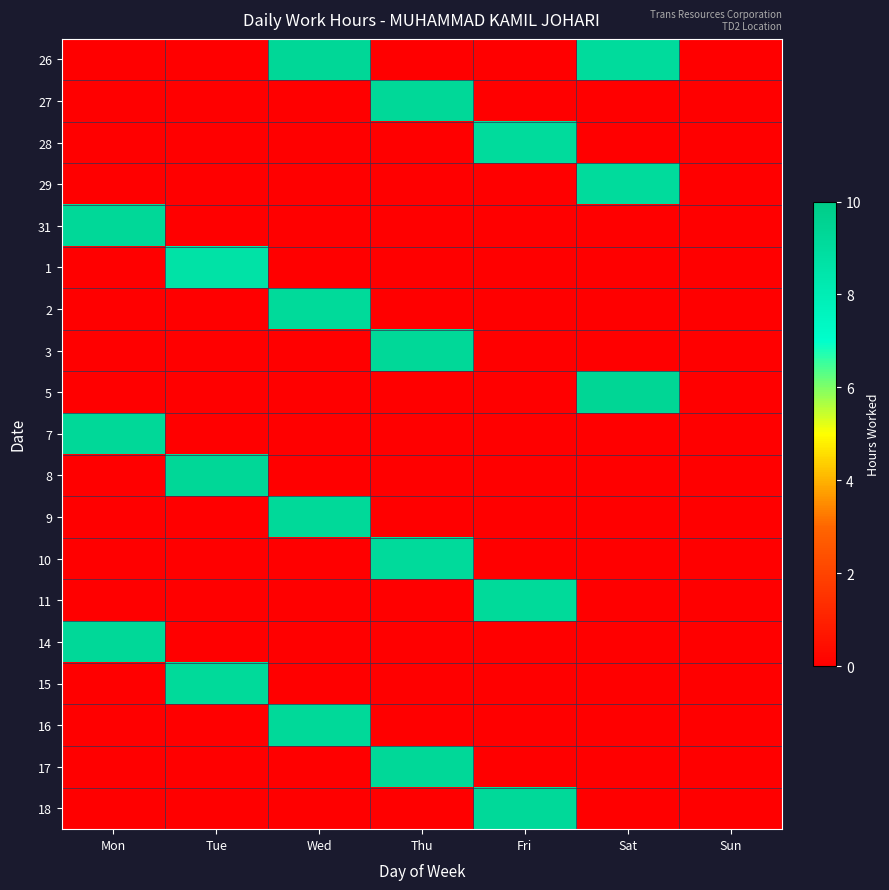

Reading left to right, extract all data points from this chart.

26: Mon=0.0	Tue=0.0	Wed=9.3	Thu=0.0	Fri=0.0	Sat=9.1	Sun=0.0
27: Mon=0.0	Tue=0.0	Wed=0.0	Thu=9.2	Fri=0.0	Sat=0.0	Sun=0.0
28: Mon=0.0	Tue=0.0	Wed=0.0	Thu=0.0	Fri=9.1	Sat=0.0	Sun=0.0
29: Mon=0.0	Tue=0.0	Wed=0.0	Thu=0.0	Fri=0.0	Sat=9.1	Sun=0.0
31: Mon=9.2	Tue=0.0	Wed=0.0	Thu=0.0	Fri=0.0	Sat=0.0	Sun=0.0
1: Mon=0.0	Tue=8.7	Wed=0.0	Thu=0.0	Fri=0.0	Sat=0.0	Sun=0.0
2: Mon=0.0	Tue=0.0	Wed=9.2	Thu=0.0	Fri=0.0	Sat=0.0	Sun=0.0
3: Mon=0.0	Tue=0.0	Wed=0.0	Thu=9.3	Fri=0.0	Sat=0.0	Sun=0.0
5: Mon=0.0	Tue=0.0	Wed=0.0	Thu=0.0	Fri=0.0	Sat=9.4	Sun=0.0
7: Mon=9.2	Tue=0.0	Wed=0.0	Thu=0.0	Fri=0.0	Sat=0.0	Sun=0.0
8: Mon=0.0	Tue=9.3	Wed=0.0	Thu=0.0	Fri=0.0	Sat=0.0	Sun=0.0
9: Mon=0.0	Tue=0.0	Wed=9.2	Thu=0.0	Fri=0.0	Sat=0.0	Sun=0.0
10: Mon=0.0	Tue=0.0	Wed=0.0	Thu=9.1	Fri=0.0	Sat=0.0	Sun=0.0
11: Mon=0.0	Tue=0.0	Wed=0.0	Thu=0.0	Fri=9.2	Sat=0.0	Sun=0.0
14: Mon=9.2	Tue=0.0	Wed=0.0	Thu=0.0	Fri=0.0	Sat=0.0	Sun=0.0
15: Mon=0.0	Tue=9.2	Wed=0.0	Thu=0.0	Fri=0.0	Sat=0.0	Sun=0.0
16: Mon=0.0	Tue=0.0	Wed=9.2	Thu=0.0	Fri=0.0	Sat=0.0	Sun=0.0
17: Mon=0.0	Tue=0.0	Wed=0.0	Thu=9.3	Fri=0.0	Sat=0.0	Sun=0.0
18: Mon=0.0	Tue=0.0	Wed=0.0	Thu=0.0	Fri=9.2	Sat=0.0	Sun=0.0